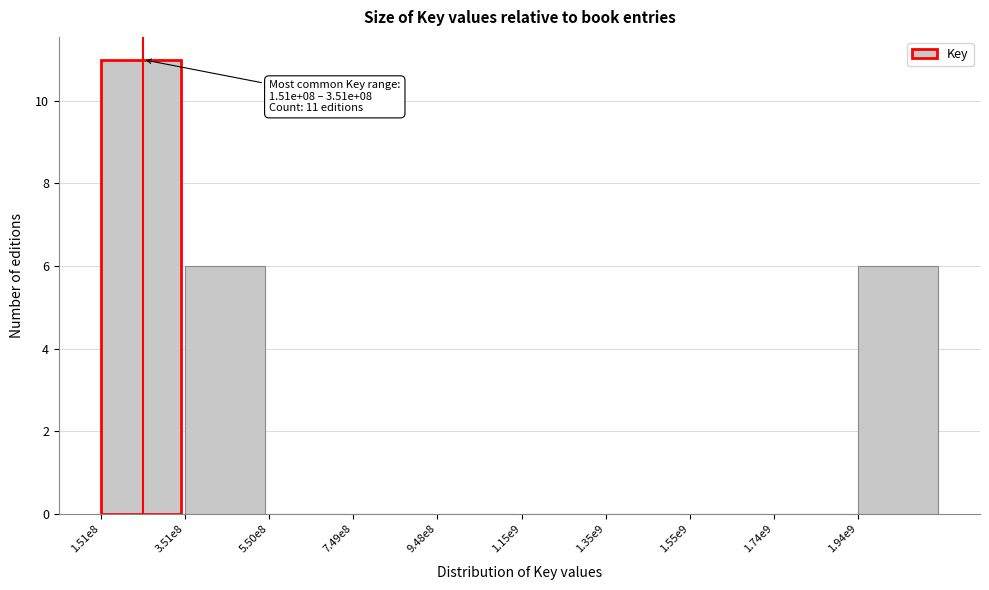

Reading left to right, what are all the values shown in this chart?

1.51e8=11	3.51e8=6	5.50e8=0	7.49e8=0	9.48e8=0	1.15e9=0	1.35e9=0	1.55e9=0	1.74e9=0	1.94e9=6